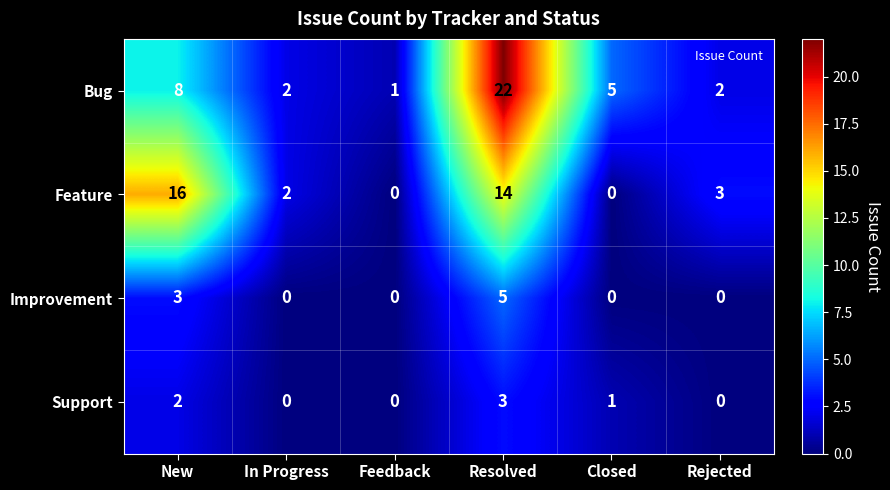

Reading left to right, what are all the values shown in this chart?

Bug: New=8	In Progress=2	Feedback=1	Resolved=22	Closed=5	Rejected=2
Feature: New=16	In Progress=2	Feedback=0	Resolved=14	Closed=0	Rejected=3
Improvement: New=3	In Progress=0	Feedback=0	Resolved=5	Closed=0	Rejected=0
Support: New=2	In Progress=0	Feedback=0	Resolved=3	Closed=1	Rejected=0